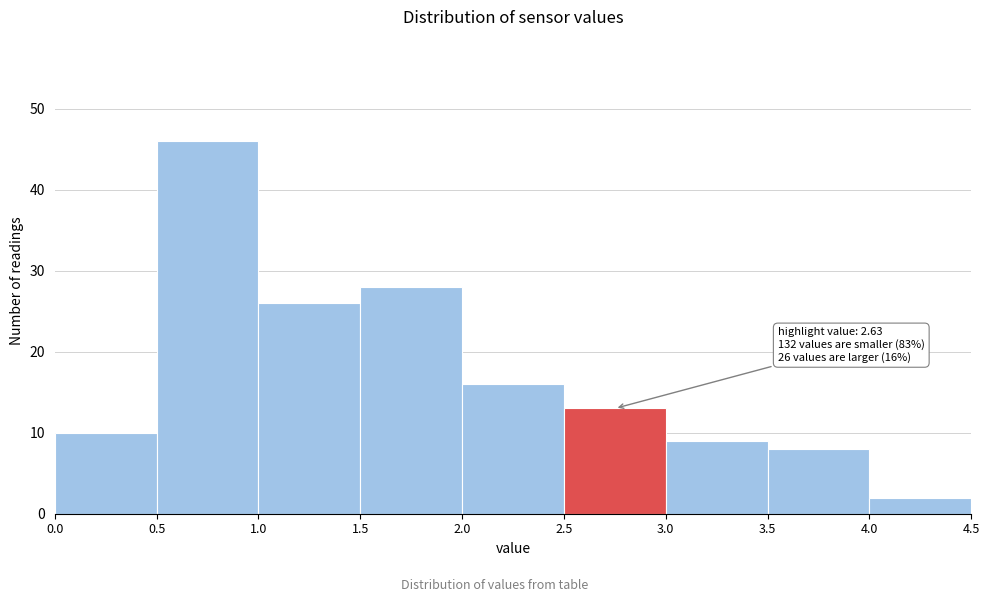

Which range on the x-axis has the tallest bar?

0.5 to 1.0